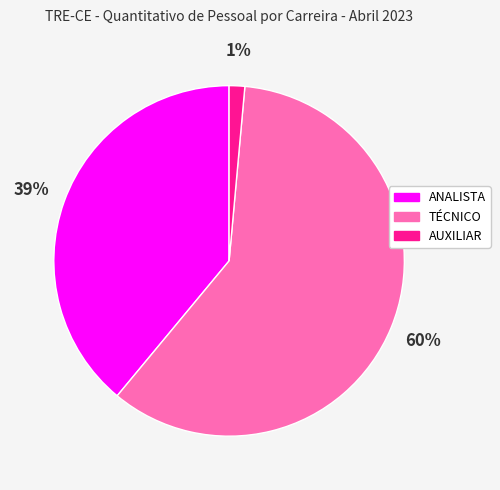

True or false: AUXILIAR accounts for 1% of the total.

True